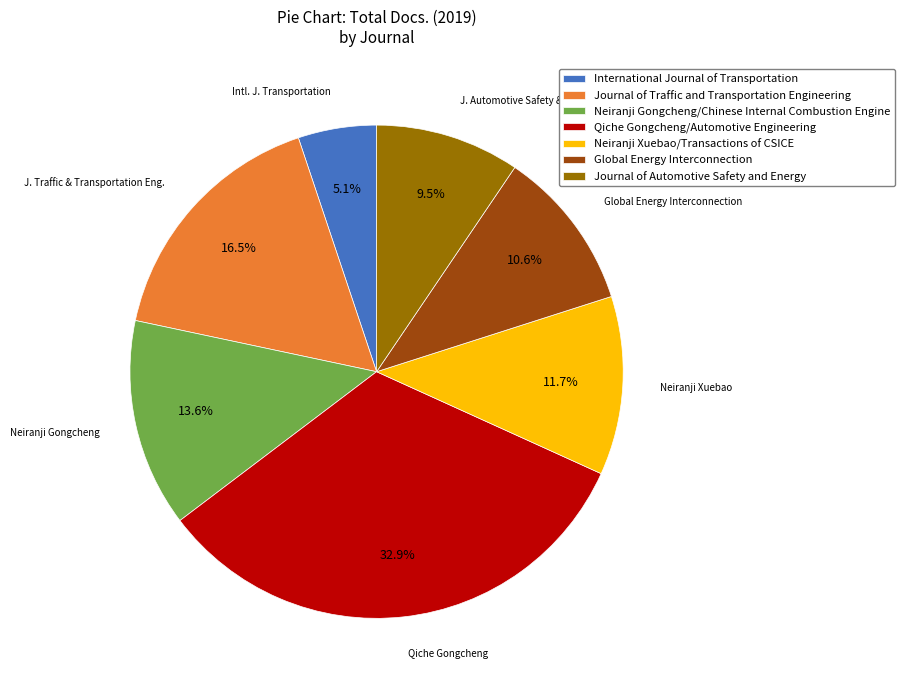

The International Journal of Transportation slice represents 19% of the pie. True or false?

False